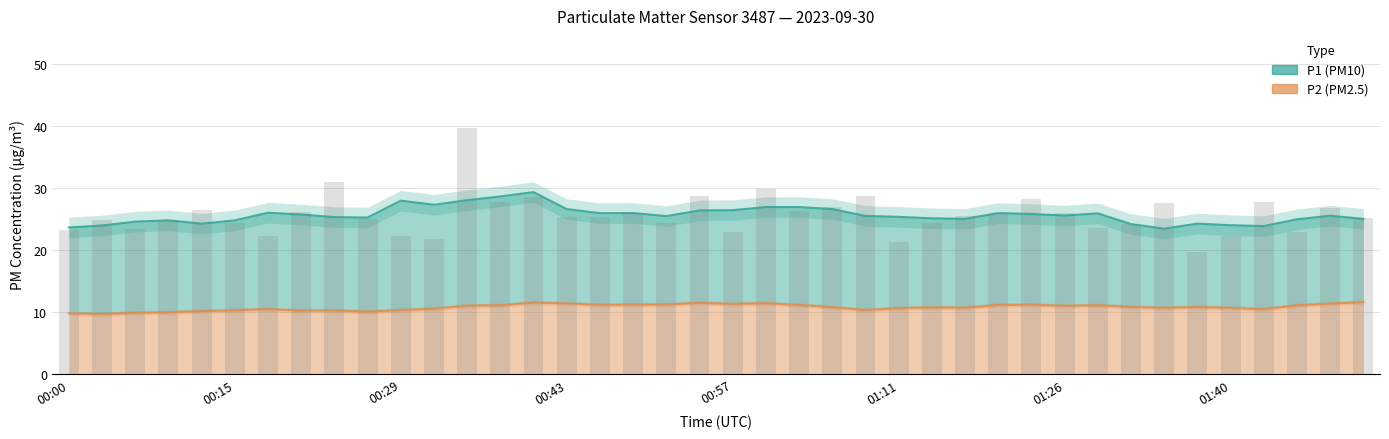

Are the bars grouped side by side (vs. stacked)?

No